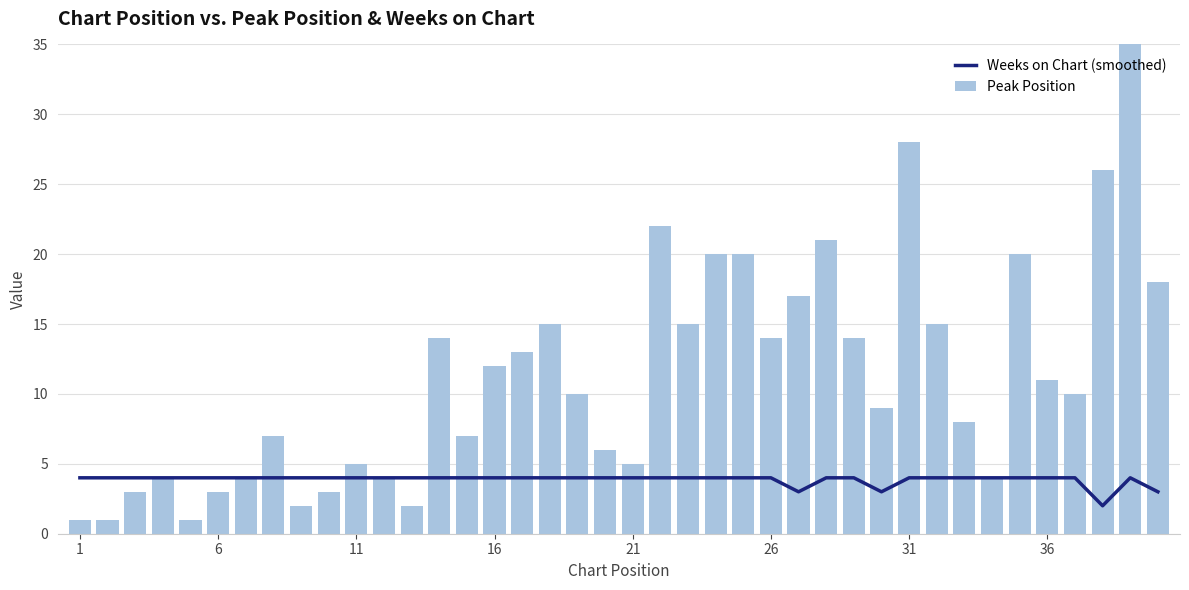

Reading right to left, extract all data points from this chart.

Weeks on Chart (smoothed): 3	4	2	4	4	4	4	4	4	4	3	4	4	3	4	4	4	4	4	4	4	4	4	4	4	4	4	4	4	4	4	4	4	4	4	4	4	4	4	4
Peak Position: 18	39	26	10	11	20	4	8	15	28	9	14	21	17	14	20	20	15	22	5	6	10	15	13	12	7	14	2	4	5	3	2	7	4	3	1	4	3	1	1